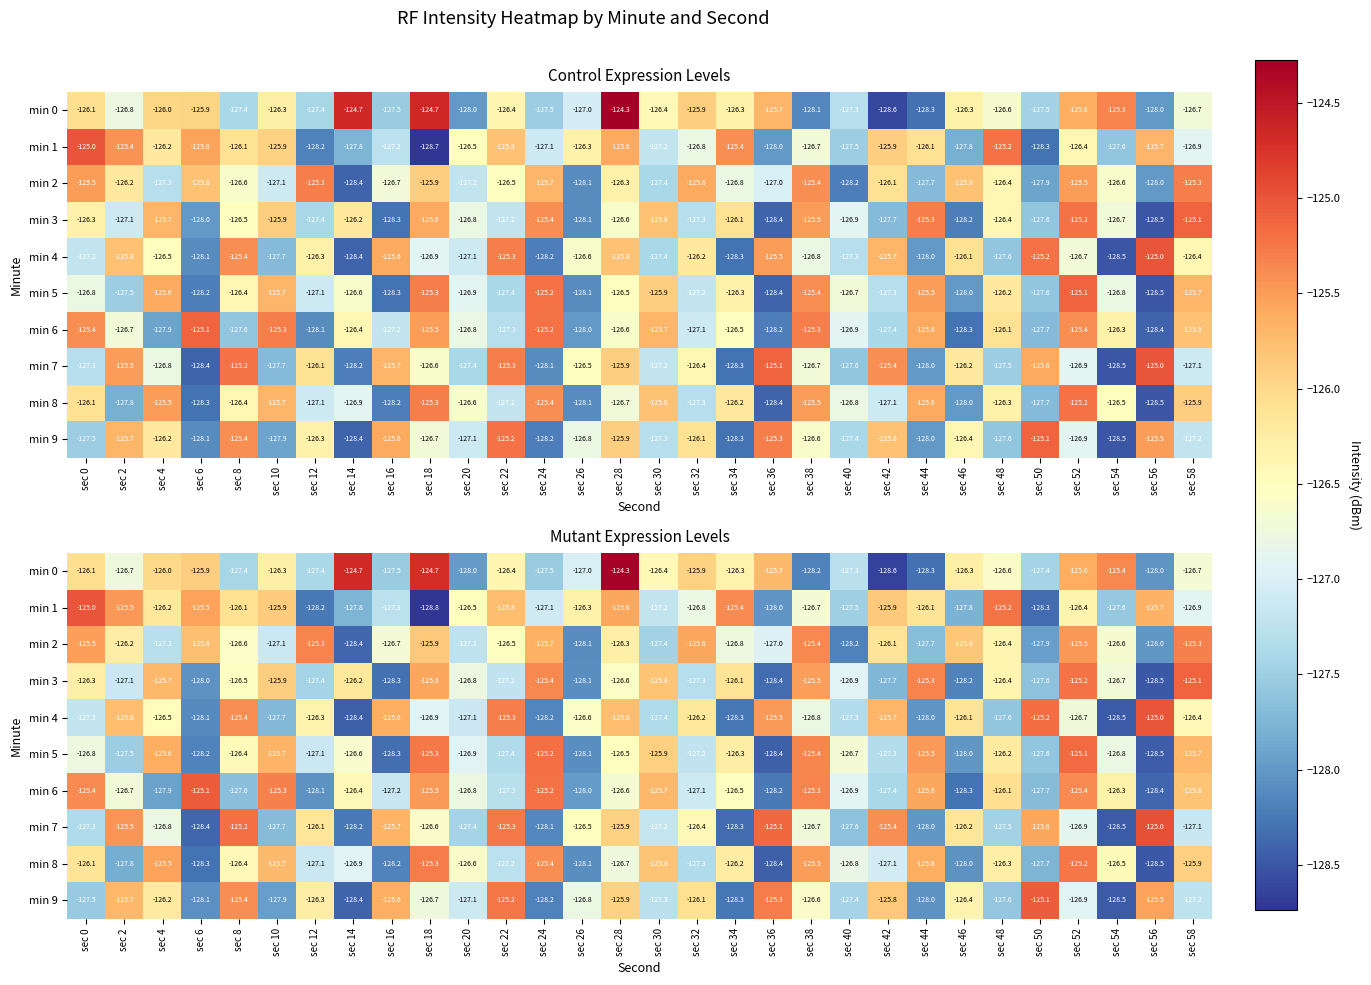

At which category does the chart reach its peak across all series?

sec 28